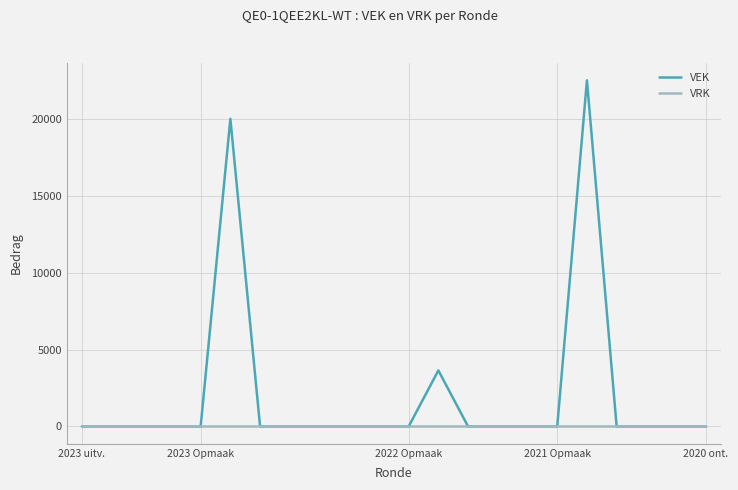

List the series in order of their peak value, highest first.

VEK, VRK